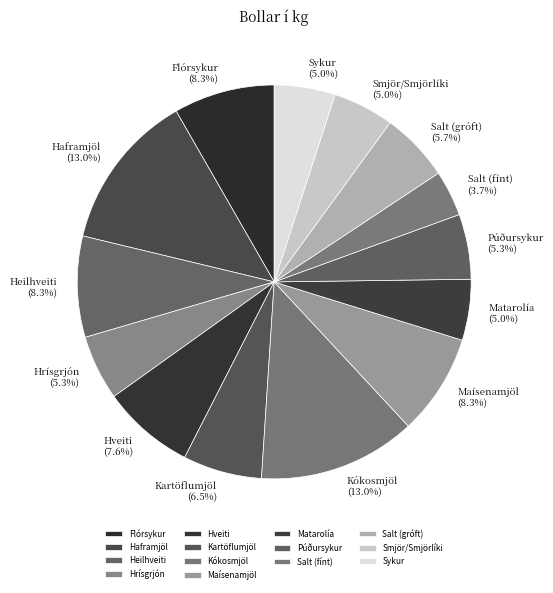

What is the ratio of the value at Púðursykur to the value at Salt (gróft)?

0.9